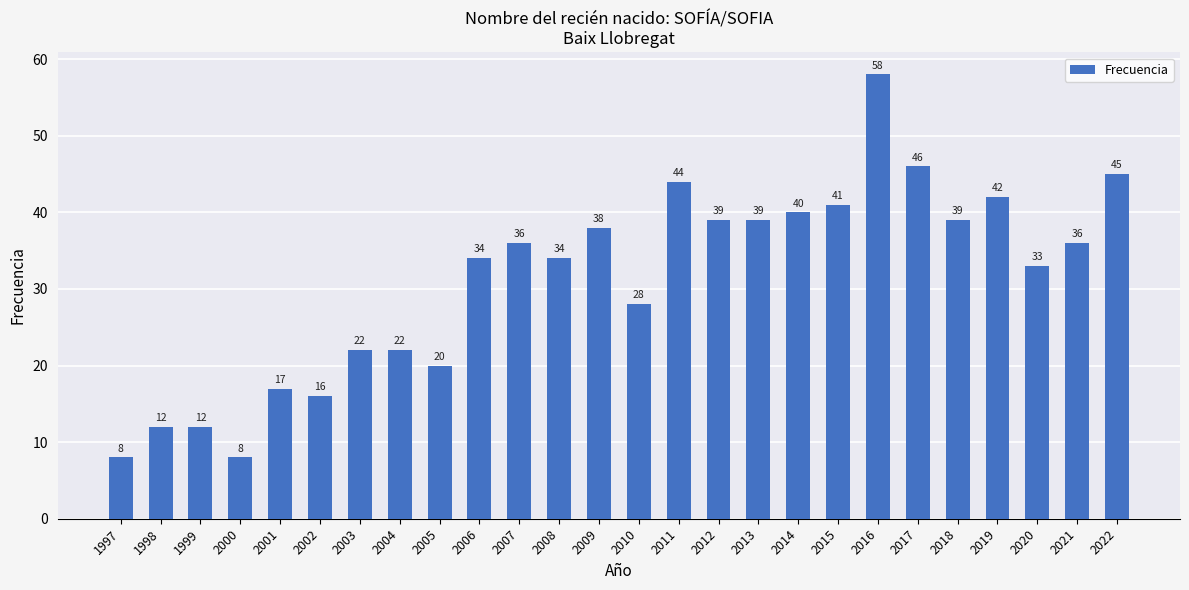

What is the difference between the maximum and minimum values?

50